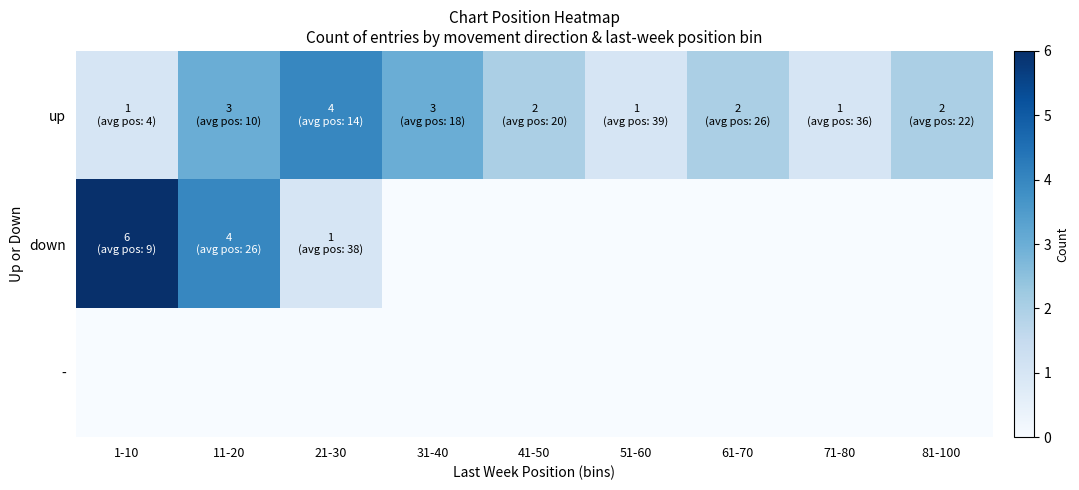

Which series has the largest total across all categories?

up